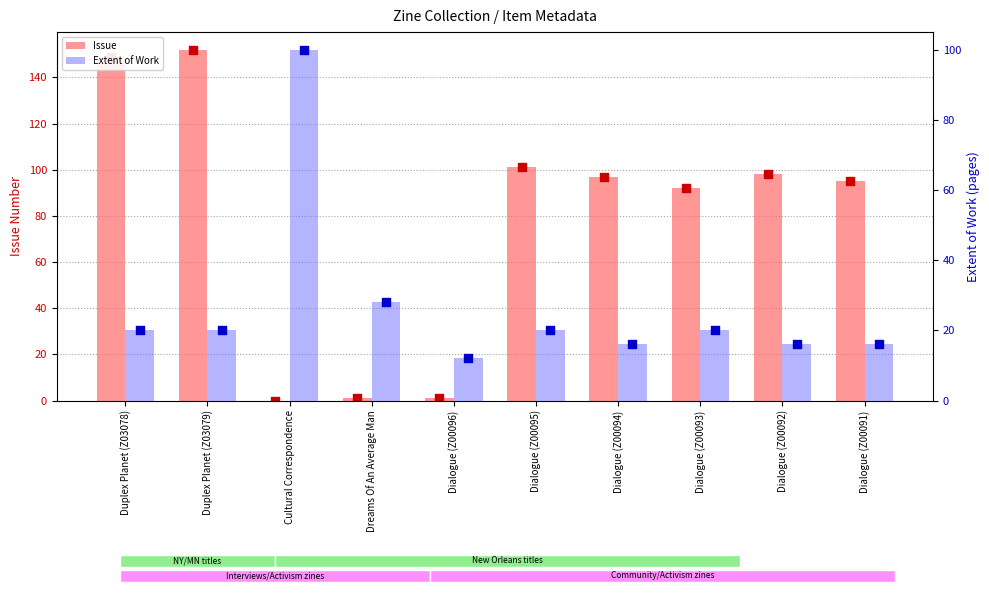

What is the total value across all series at Dialogue (Z00094)?

113